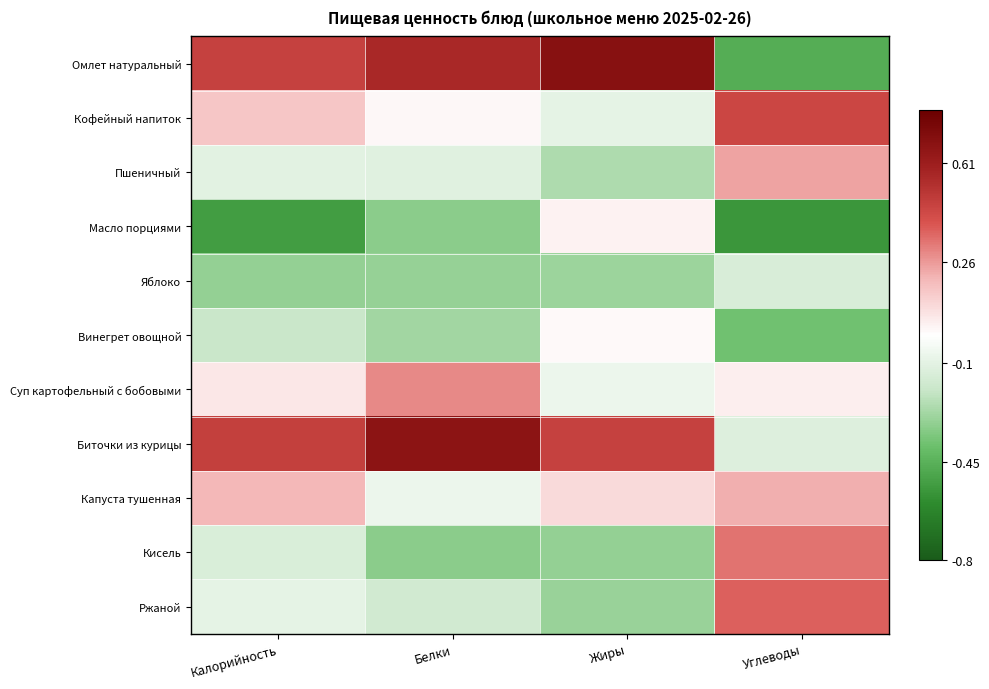

Between Жиры and Калорийность, which is larger?

Жиры